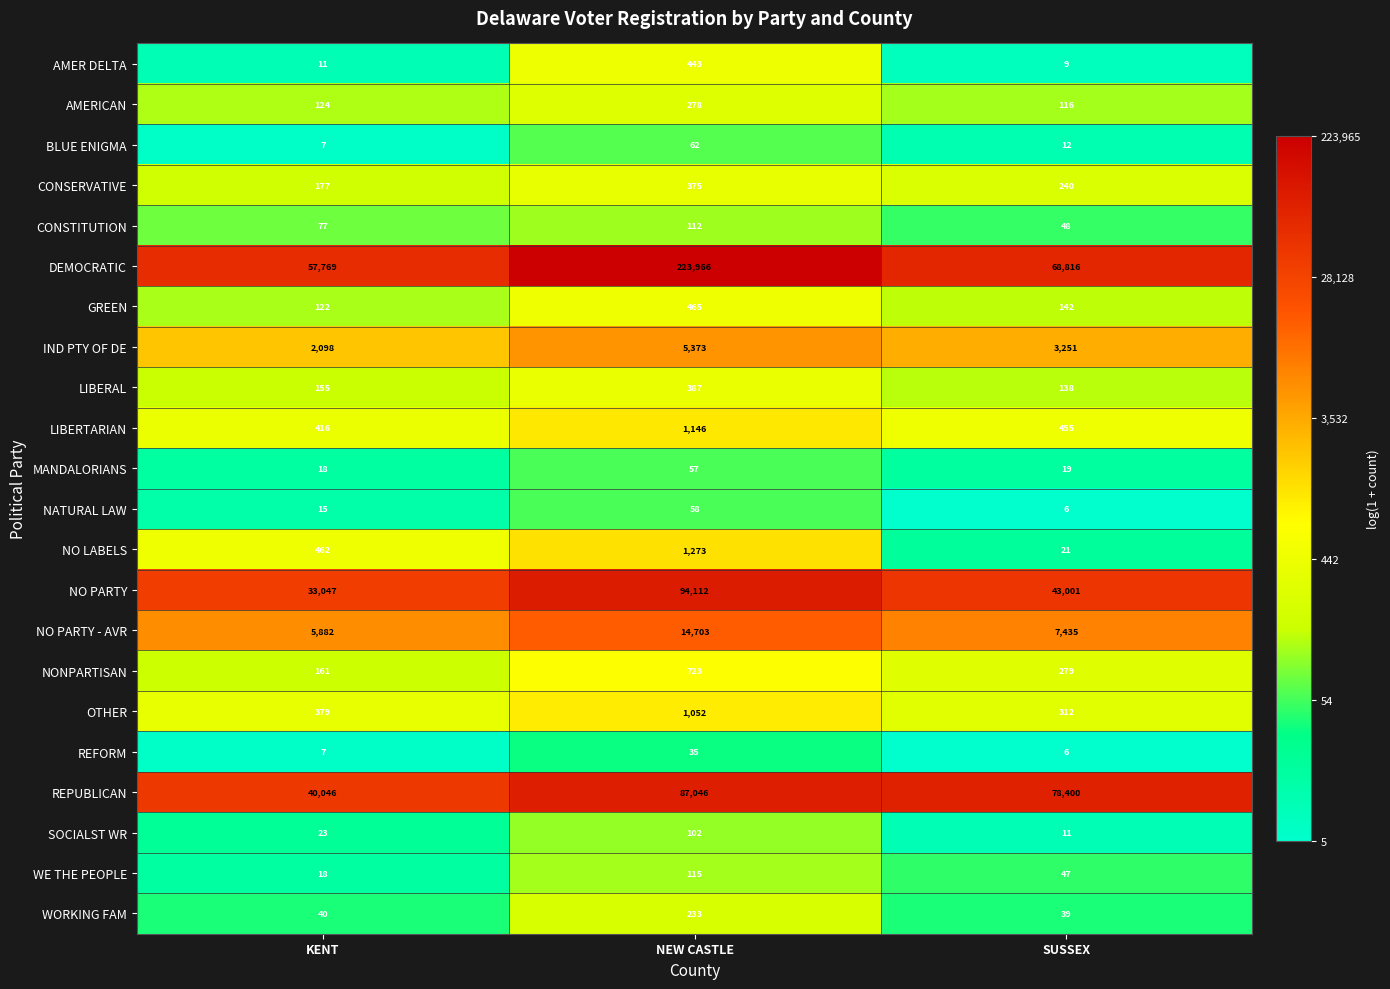

What is the difference between the maximum and minimum values in the REPUBLICAN series?

47000